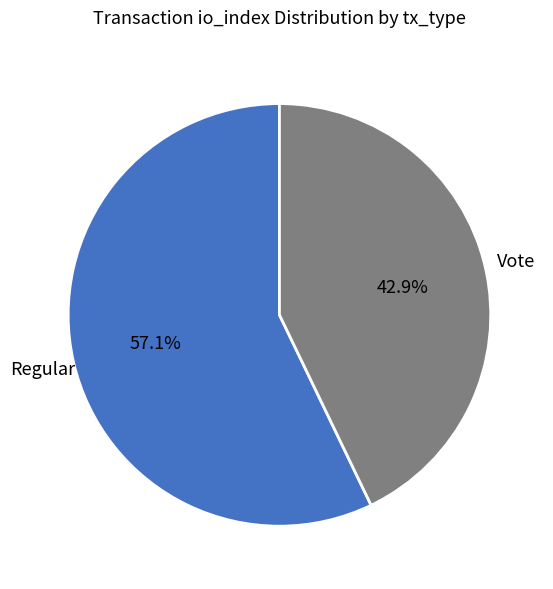

Is there any slice that represents more than half of the pie?

Yes